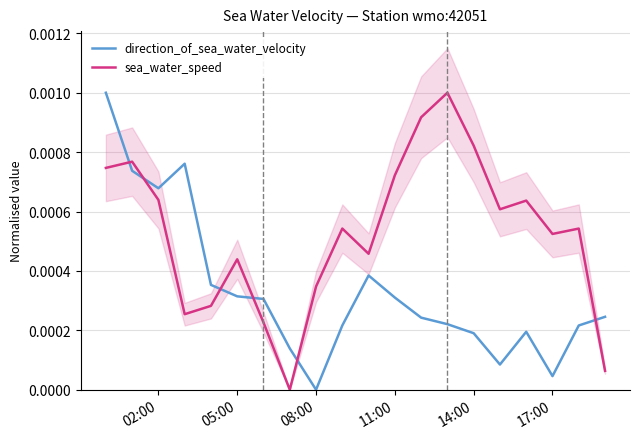

After their last crossing, which series has the higher values: sea_water_speed or direction_of_sea_water_velocity?

direction_of_sea_water_velocity